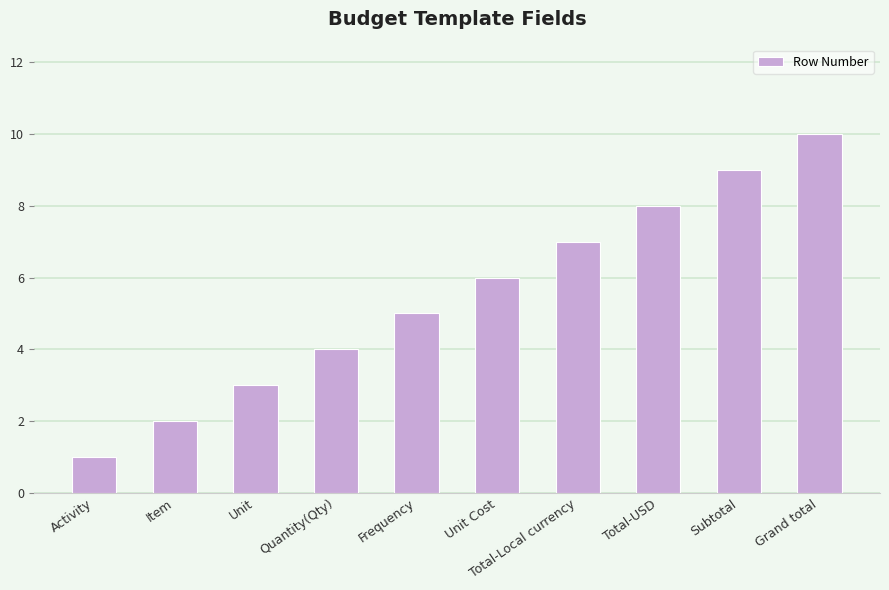

Reading right to left, transcribe all the data shown in this chart.

Grand total=10	Subtotal=9	Total-USD=8	Total-Local currency=7	Unit Cost=6	Frequency=5	Quantity(Qty)=4	Unit=3	Item=2	Activity=1